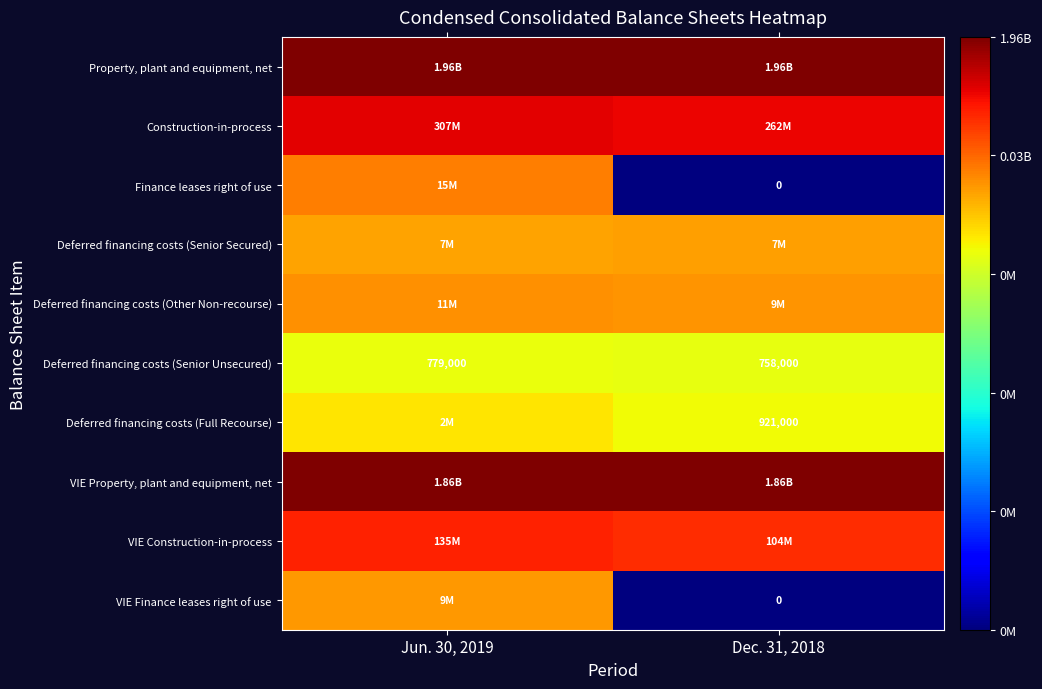

What is the approximate value of Deferred financing costs (Senior Secured) at Jun. 30, 2019?

6.8